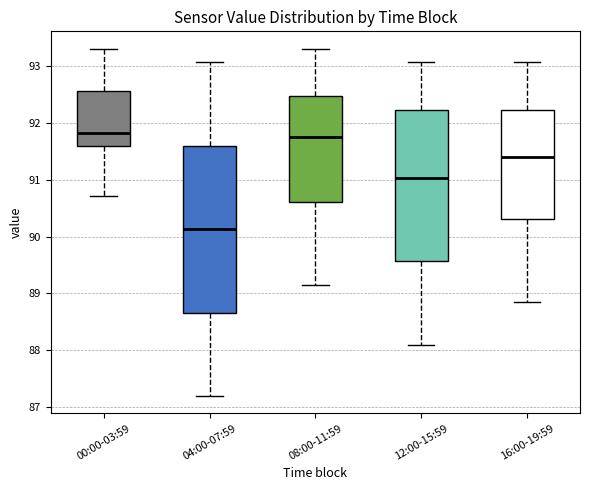

Where does the lower whisker of the box for 08:00-11:59 end on the y-axis? The values are not printed on the chart, so give them approximately, as read against the axis.

89.2